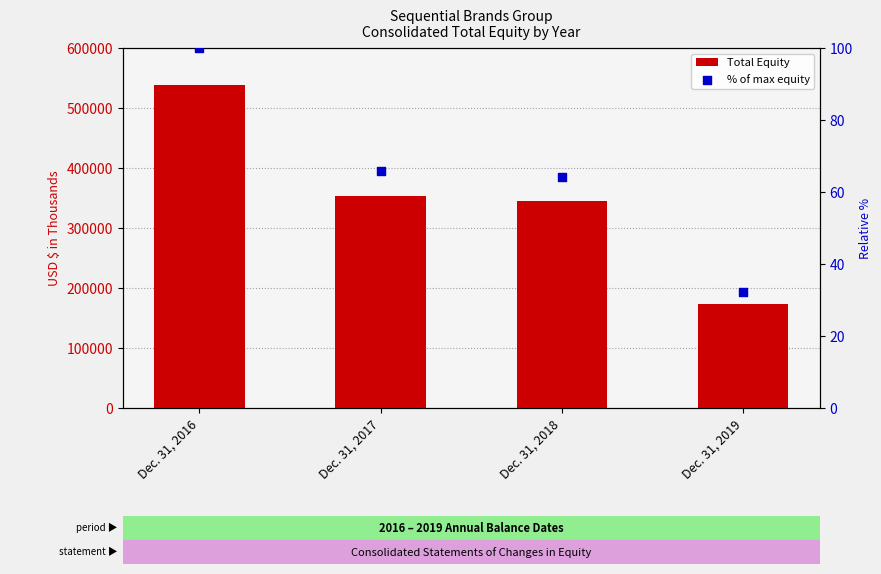

Is the value of Total Equity at Dec. 31, 2018 greater than the value of % of max equity at Dec. 31, 2016?

Yes